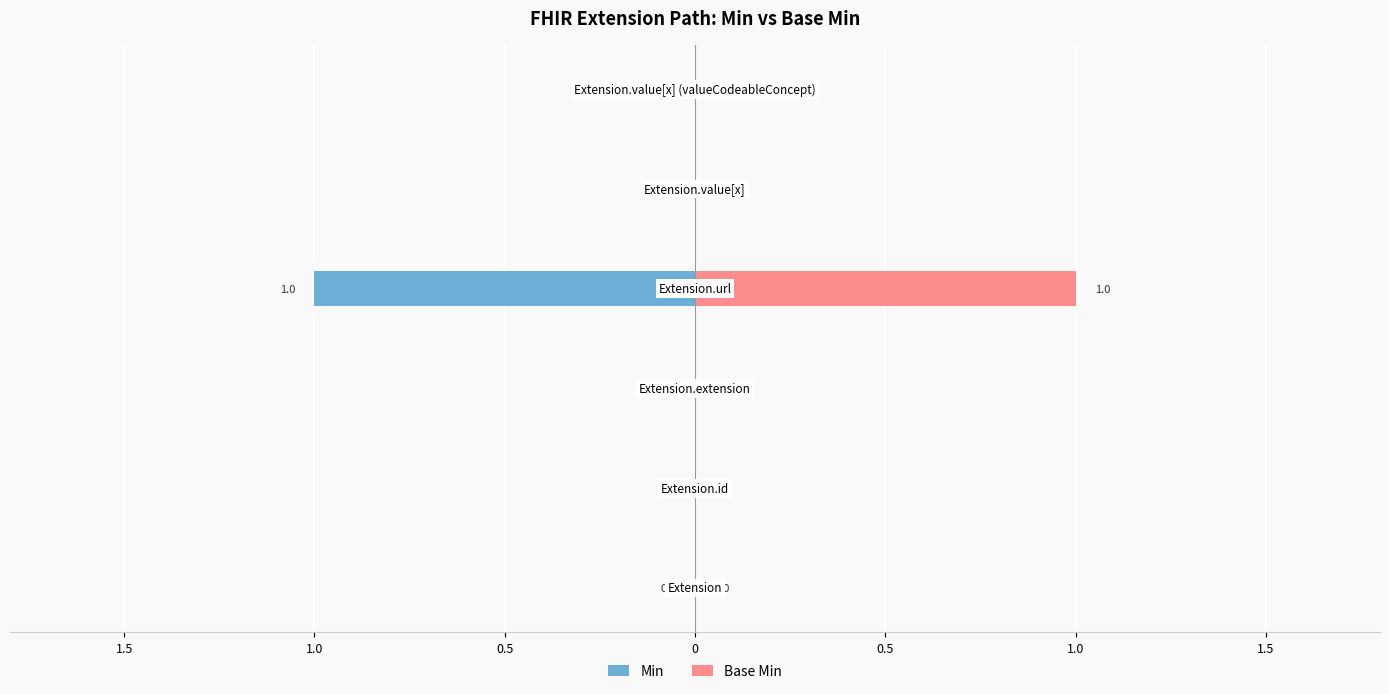

Reading right to left, what are all the values shown in this chart?

Min: 1.0=0	0.5=0	0=-1	0.5=0	1.0=0	1.5=0
Base Min: 1.0=0	0.5=0	0=1	0.5=0	1.0=0	1.5=0